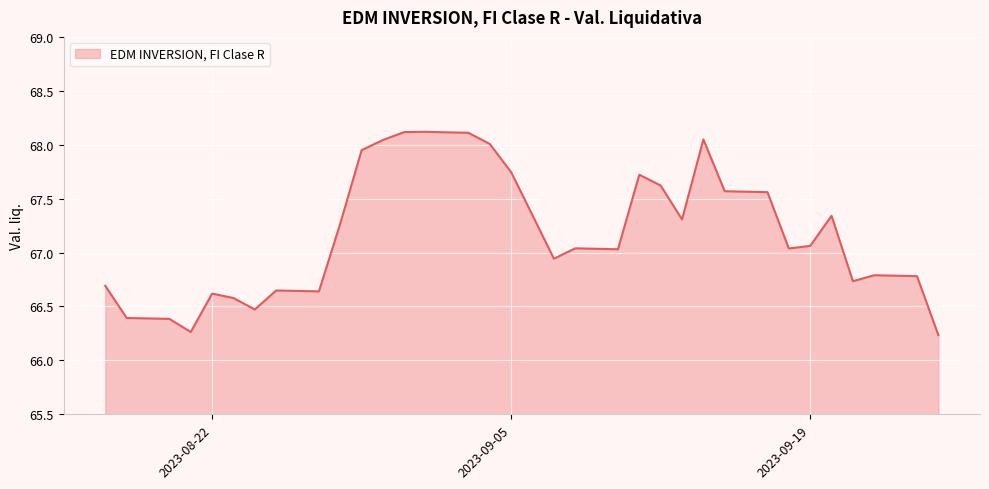

What is the smallest value displayed?

66.2